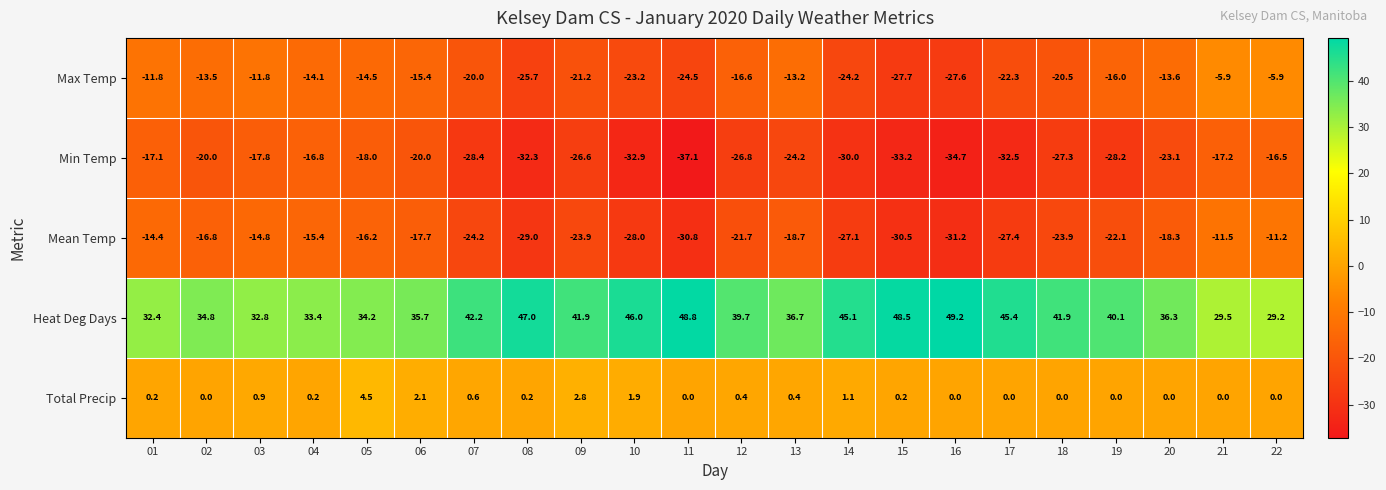

Rank the series at 18 from highest to lowest value.

Heat Deg Days, Total Precip, Max Temp, Mean Temp, Min Temp